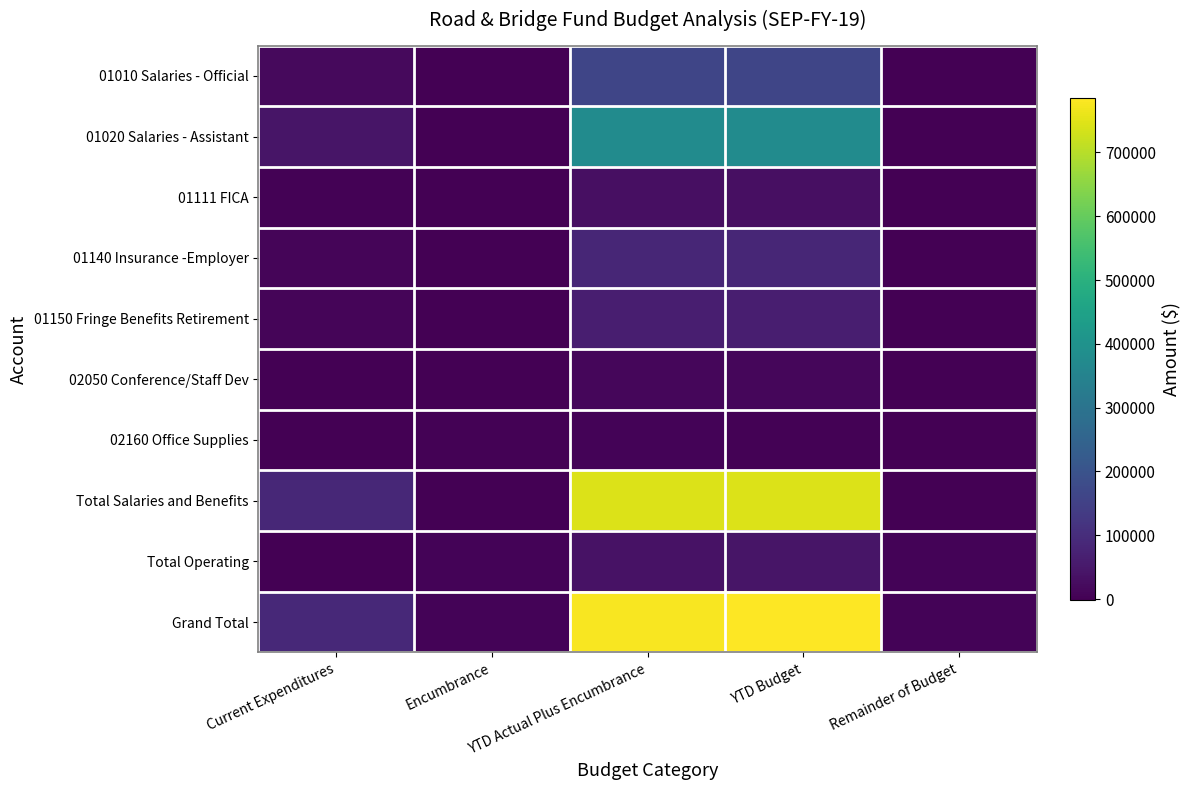

Reading right to left, what are all the values shown in this chart?

01010 Salaries - Official: Remainder of Budget=0.5	YTD Budget=164223.0	YTD Actual Plus Encumbrance=164222.5	Encumbrance=0.0	Current Expenditures=19505.4
01020 Salaries - Assistant: Remainder of Budget=0.3	YTD Budget=376716.0	YTD Actual Plus Encumbrance=376715.7	Encumbrance=0.0	Current Expenditures=43955.4
01111 FICA: Remainder of Budget=0.6	YTD Budget=29617.0	YTD Actual Plus Encumbrance=29616.4	Encumbrance=0.0	Current Expenditures=3916.2
01140 Insurance -Employer: Remainder of Budget=0.9	YTD Budget=84057.0	YTD Actual Plus Encumbrance=84056.1	Encumbrance=0.0	Current Expenditures=9396.9
01150 Fringe Benefits Retirement: Remainder of Budget=0.8	YTD Budget=65889.0	YTD Actual Plus Encumbrance=65888.2	Encumbrance=0.0	Current Expenditures=8025.9
02050 Conference/Staff Dev: Remainder of Budget=-684.8	YTD Budget=12657.0	YTD Actual Plus Encumbrance=13341.8	Encumbrance=831.1	Current Expenditures=883.0
02160 Office Supplies: Remainder of Budget=-1443.7	YTD Budget=4198.3	YTD Actual Plus Encumbrance=5642.1	Encumbrance=3669.9	Current Expenditures=23.8
Total Salaries and Benefits: Remainder of Budget=6.3	YTD Budget=742597.0	YTD Actual Plus Encumbrance=742590.7	Encumbrance=0.0	Current Expenditures=86755.7
Total Operating: Remainder of Budget=7009.1	YTD Budget=42837.0	YTD Actual Plus Encumbrance=35827.8	Encumbrance=5226.0	Current Expenditures=978.8
Grand Total: Remainder of Budget=7015.5	YTD Budget=785434.0	YTD Actual Plus Encumbrance=778418.5	Encumbrance=5226.0	Current Expenditures=87734.5